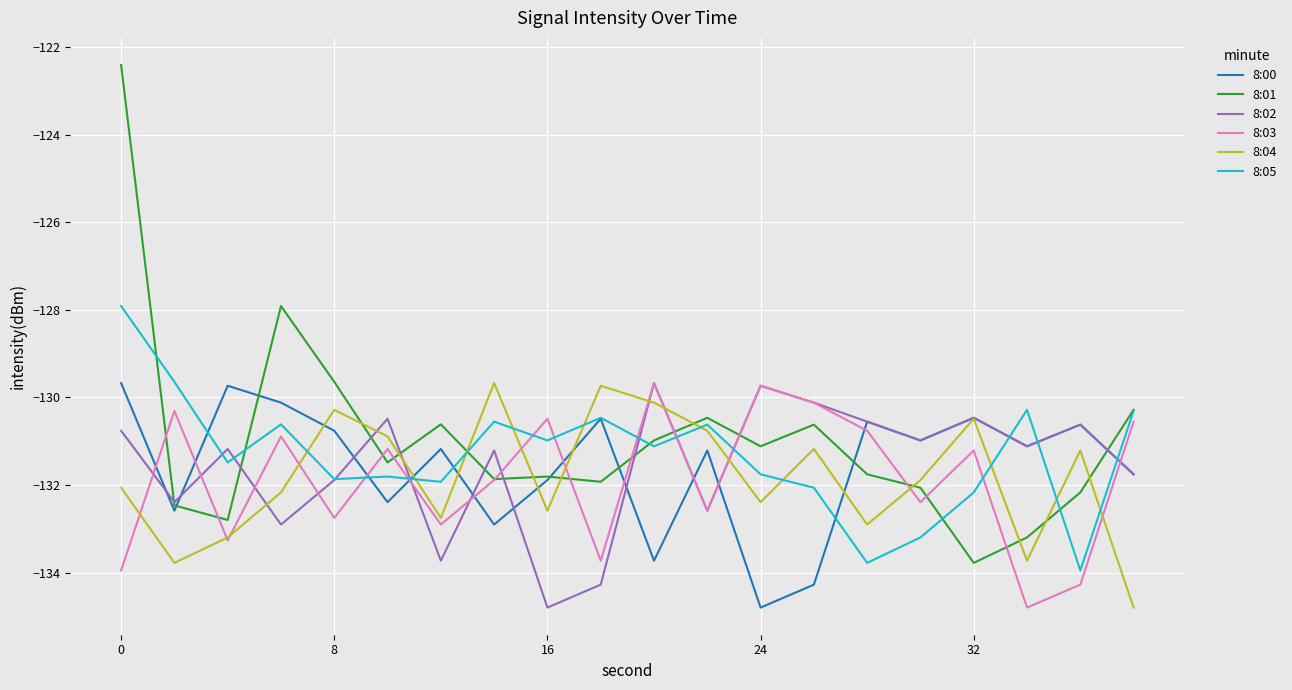

What is the smallest value displayed?

-134.8